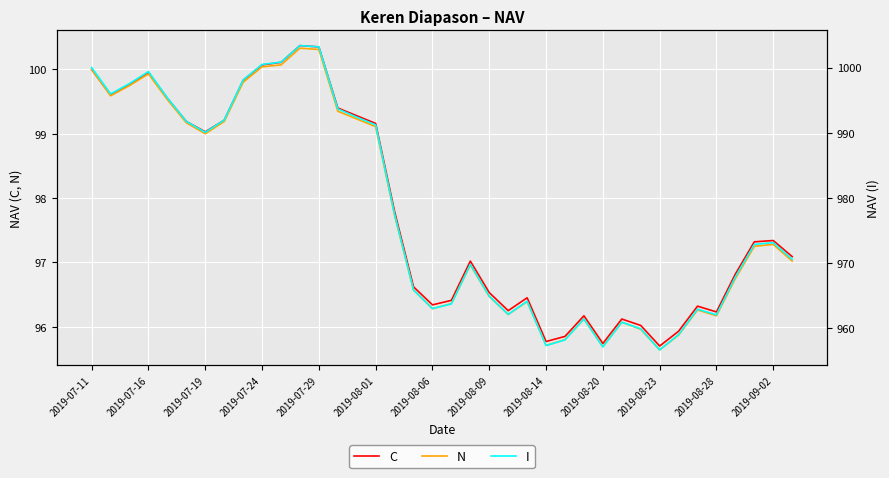

True or false: N and C intersect in this chart.

False